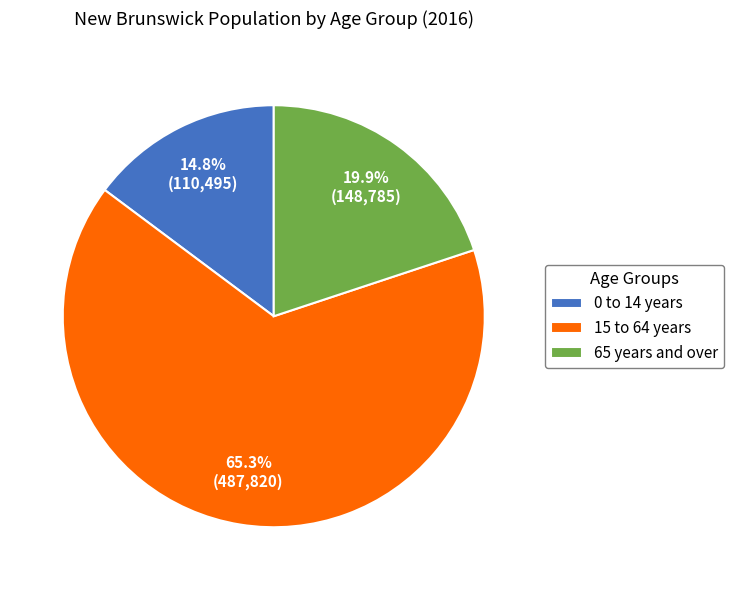

The 0 to 14 years slice represents 15% of the pie. True or false?

True